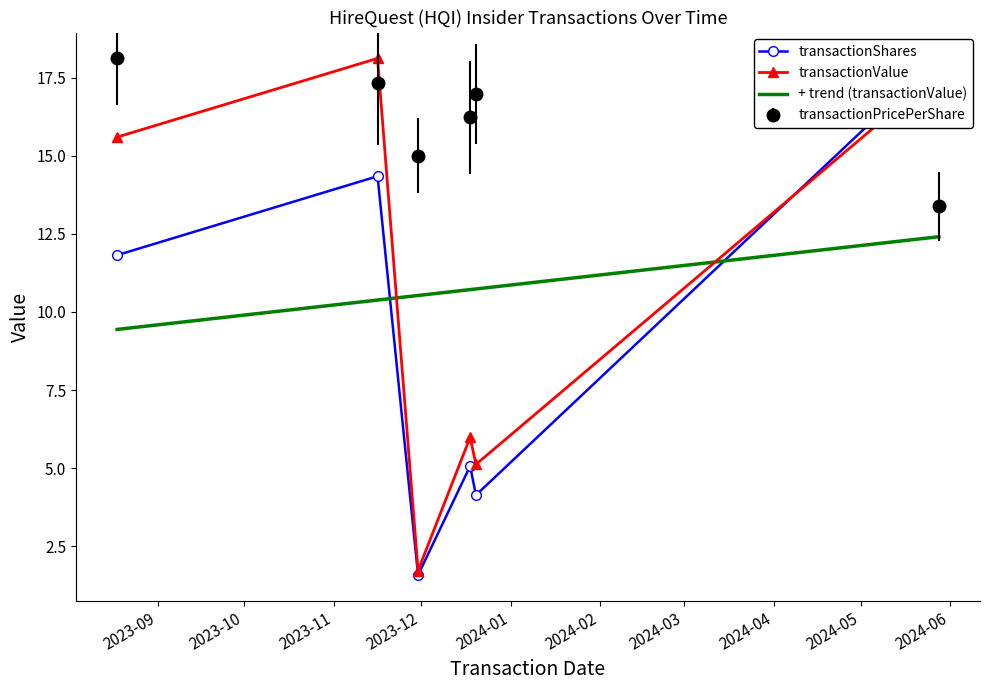

What is the value of the transactionValue point at the 1st from the left?

15.6